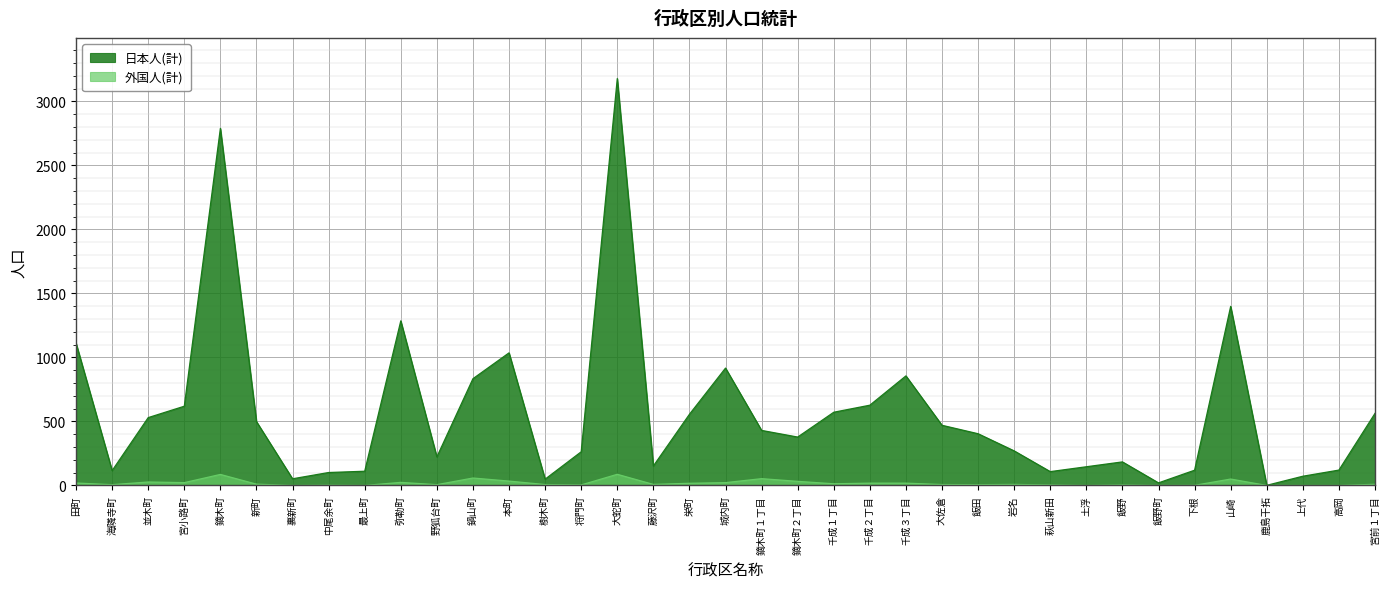

Where is the first local minimum for 日本人(計)?

海隣寺町